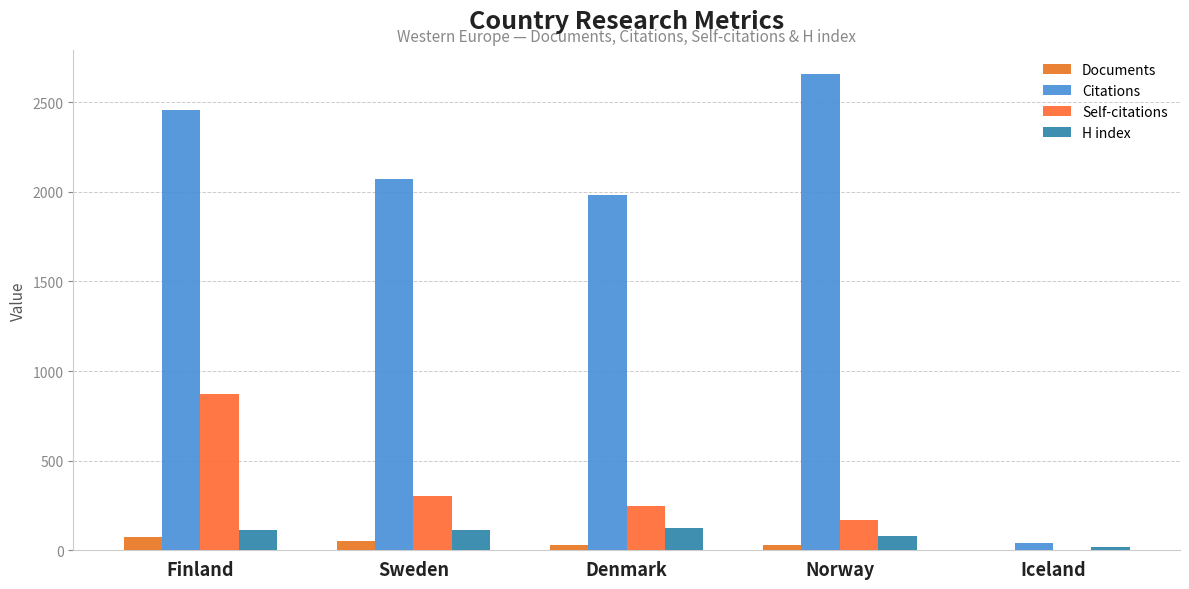

Which series has the largest total across all categories?

Citations